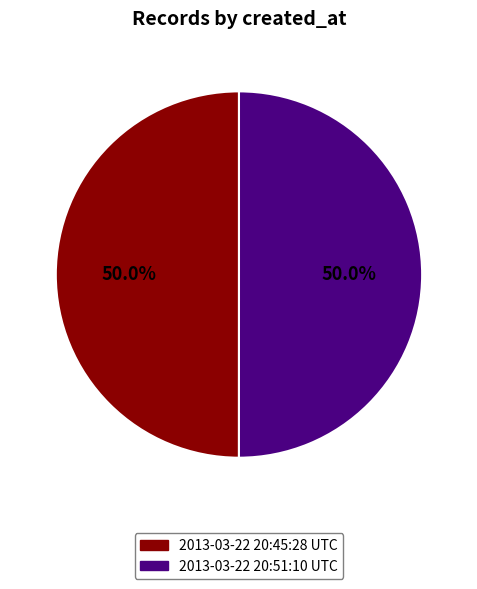

Combined, what portion of the pie is 2013-03-22 20:45:28 UTC and 2013-03-22 20:51:10 UTC?

100.0%